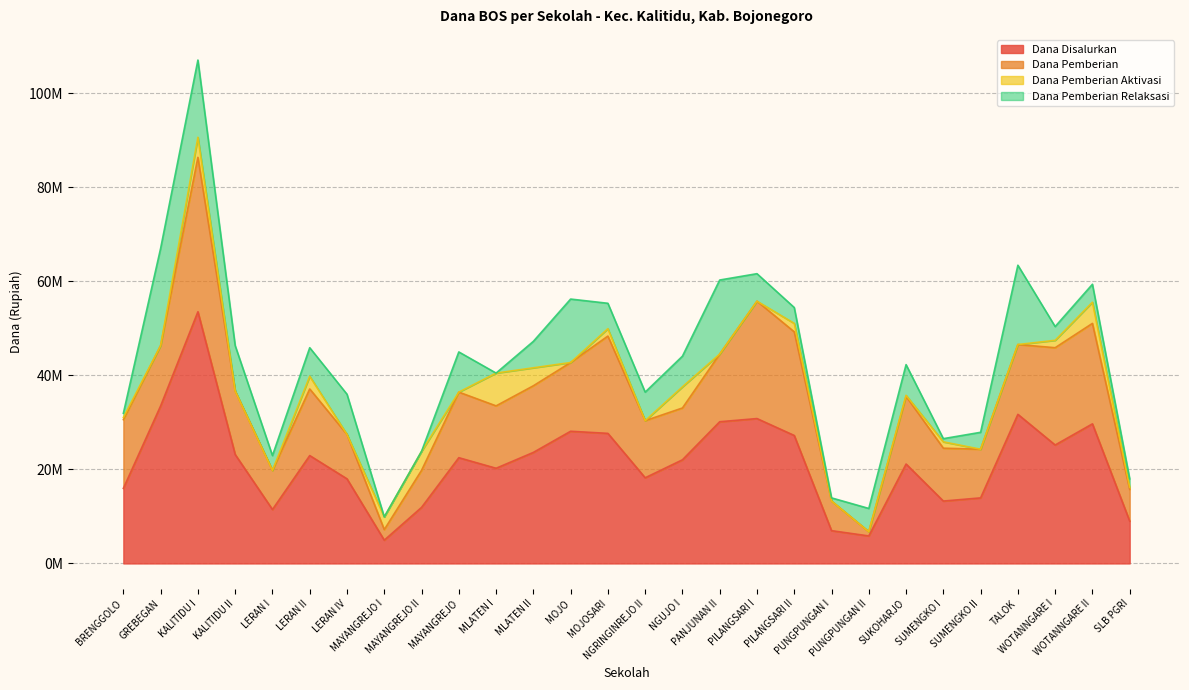

Is the value of Dana Pemberian Relaksasi at WOTANNGARE II greater than the value of Dana Pemberian Aktivasi at NGUJO I?

No